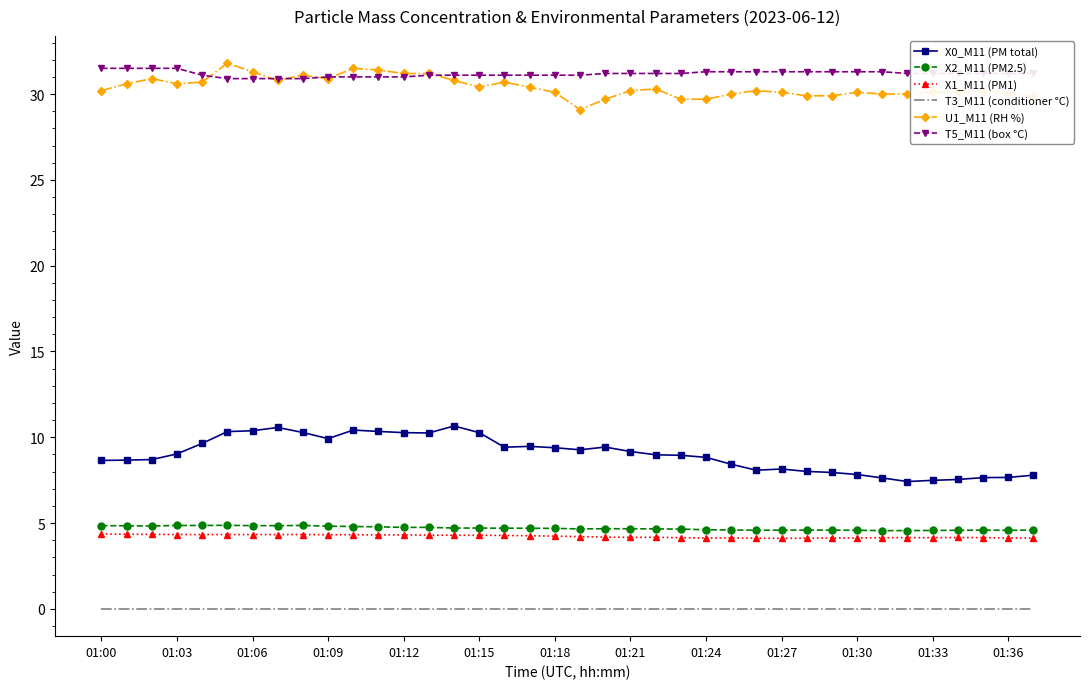

What is the maximum value shown in the chart?

31.8